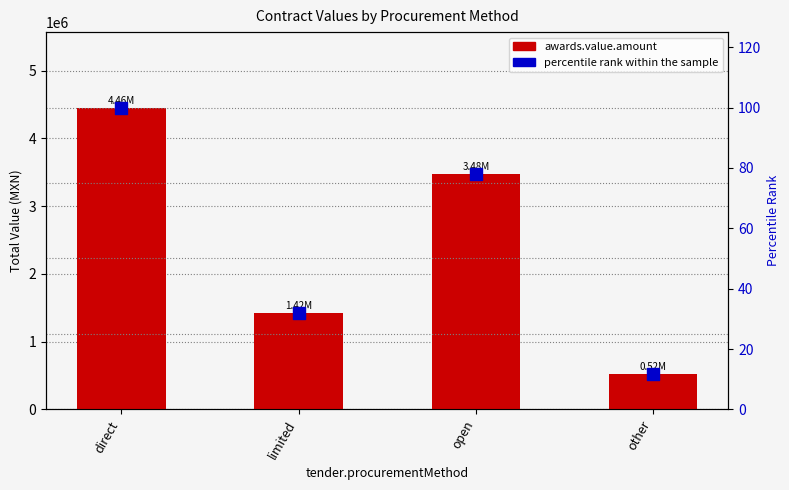

What are all the series names shown in the legend?

awards.value.amount, percentile rank within the sample